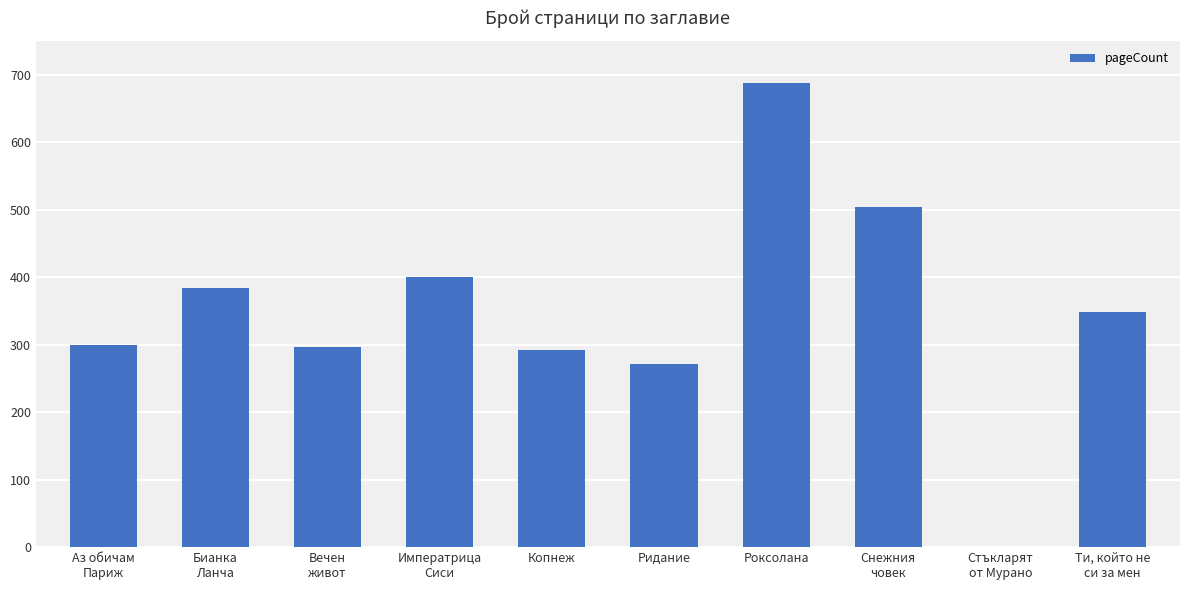

Reading right to left, what are all the values shown in this chart?

Ти, който не
си за мен=348	Стъкларят
от Мурано=0	Снежния
човек=504	Роксолана=688	Ридание=272	Копнеж=292	Императрица
Сиси=400	Вечен
живот=296	Бианка
Ланча=384	Аз обичам
Париж=300